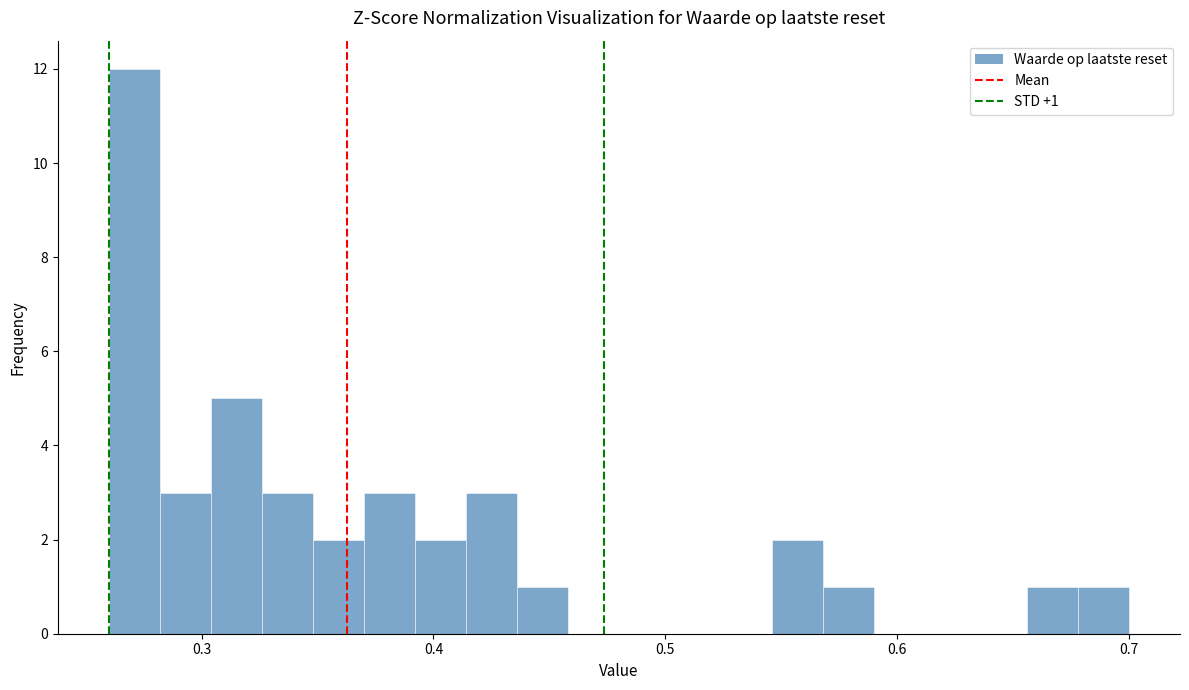

Around what value on the x-axis is the tallest bar? Give the approximate position of its centre, as read against the axis.

0.27